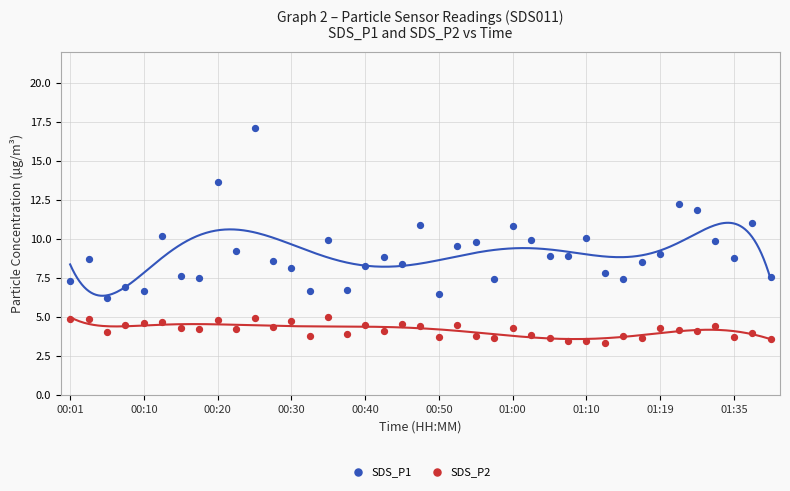

Which series has the widest spread of Y values?

SDS_P1